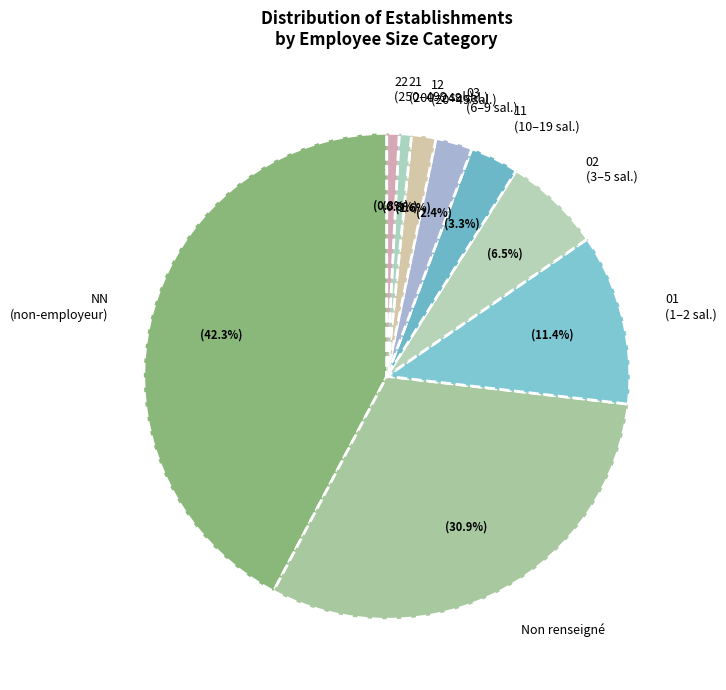

How many slices are in this pie chart?

9